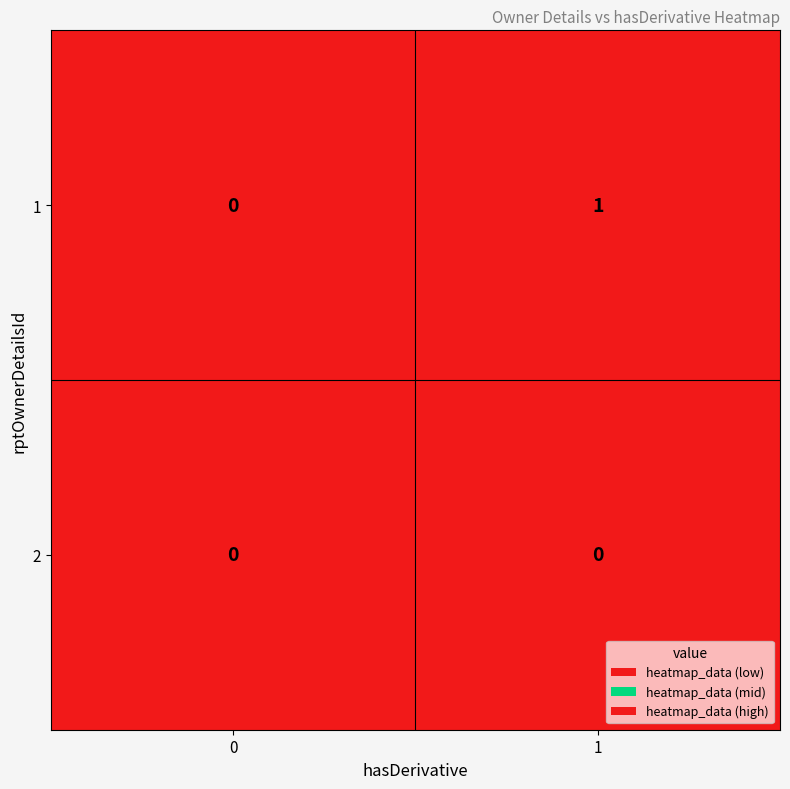

What is the difference between the highest and lowest values at 1?

1